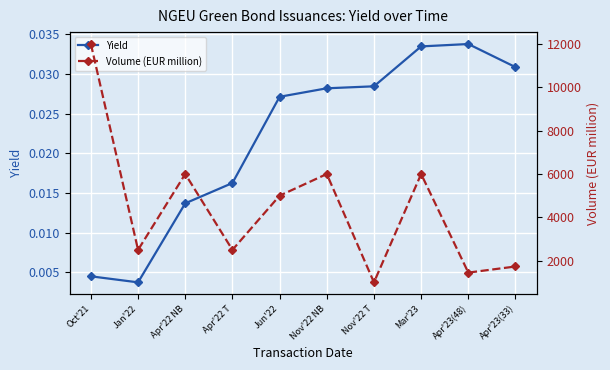

Which category has the highest value in the Volume (EUR million) series?

Oct'21